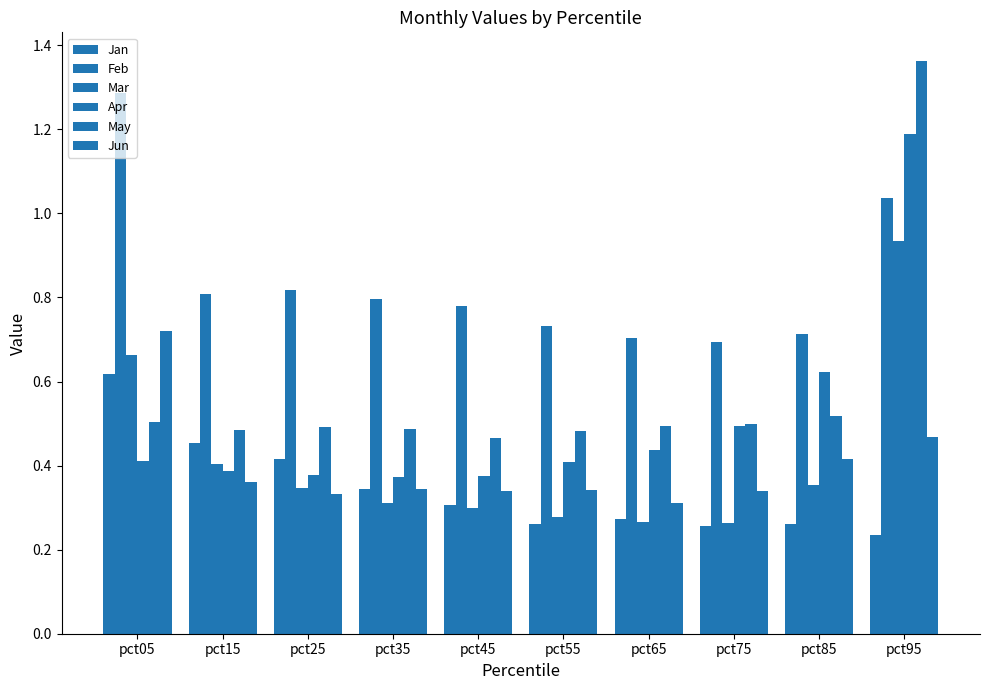

How many bars are there in each group?

6